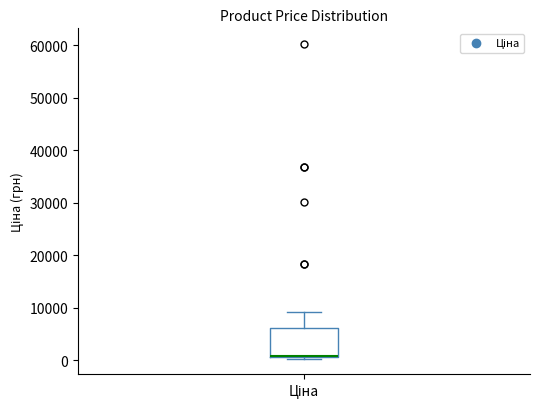

Transcribe this box plot: give where the median line is, the range the box spans, and where the two whiskers end, as read against the y-axis. The values are not printed on the chart, so give them approximately, as read against the axis.

median 1000 (drawn on the box's lower edge), box 1000 to 6000, whiskers 0 to 9000